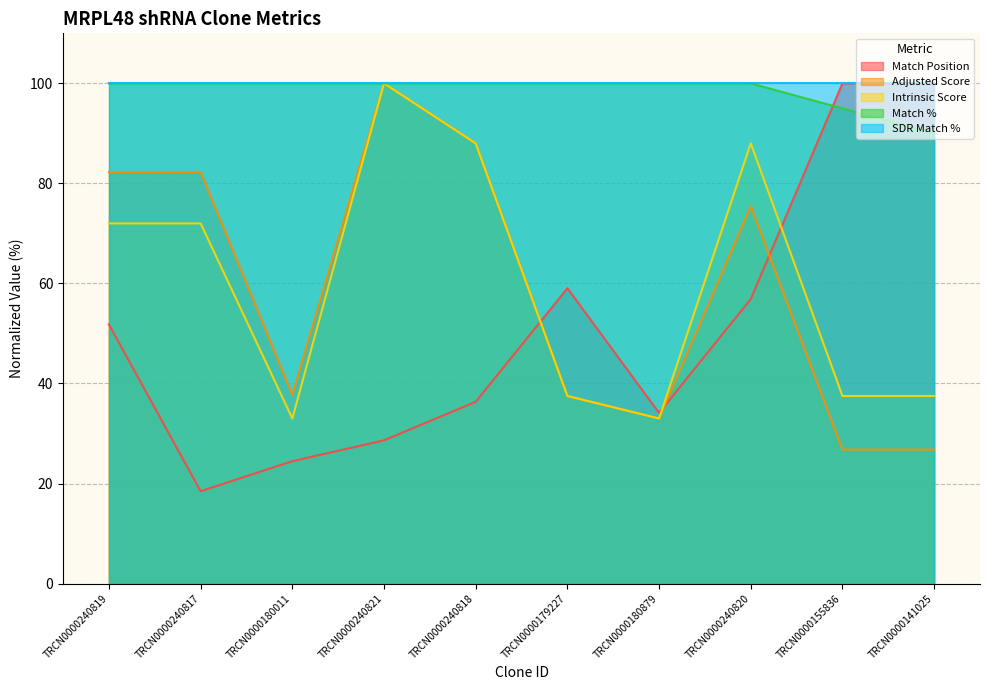

What is the approximate value of Intrinsic Score at TRCN0000155836?

37.5